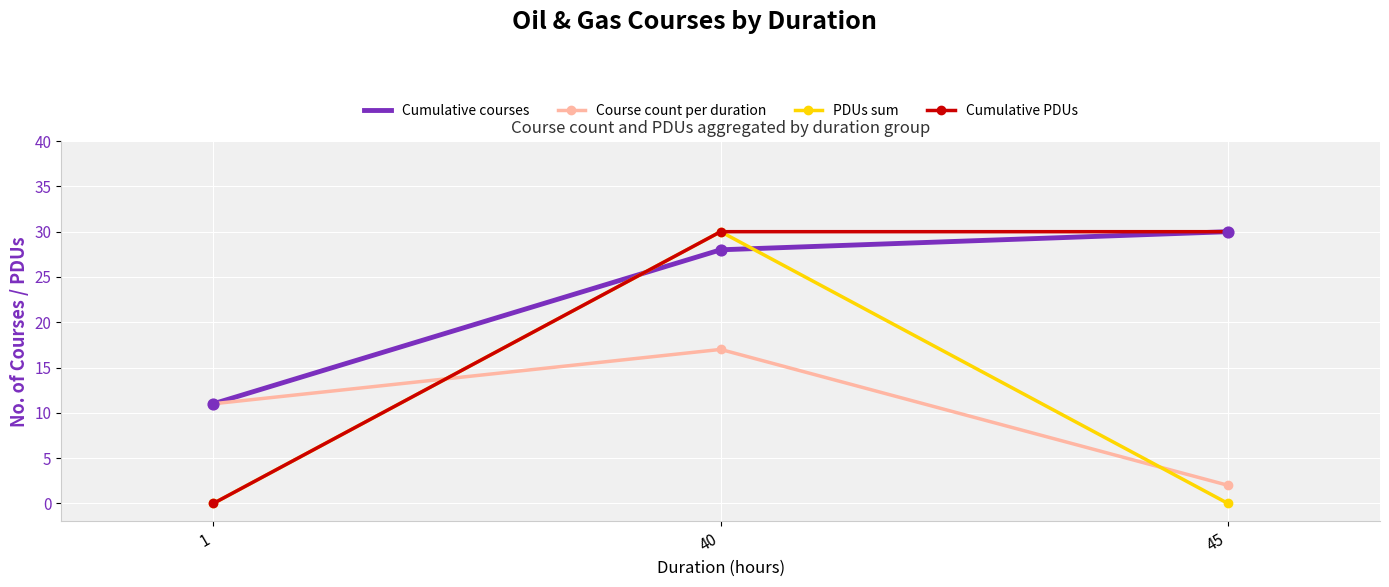

Which series has the largest total across all categories?

Cumulative courses